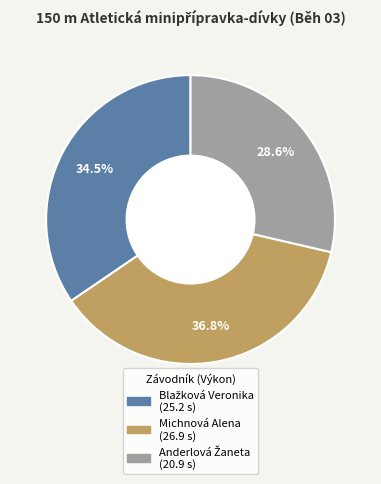

Which category has the biggest portion of the pie?

Michnová Alena